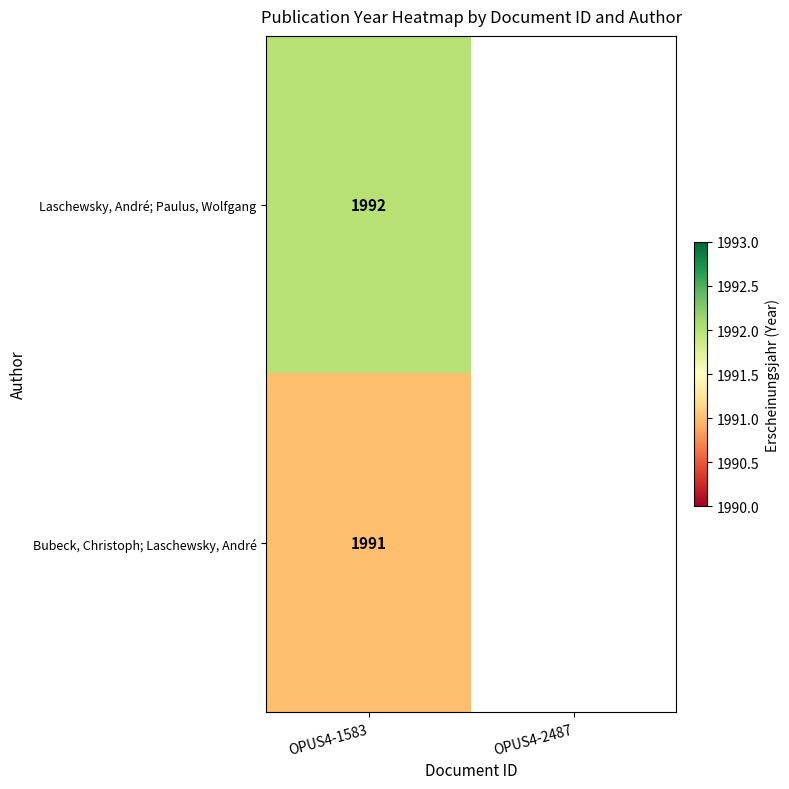

The Bubeck, Christoph; Laschewsky, André series shows 874 at OPUS4-1583. True or false?

False